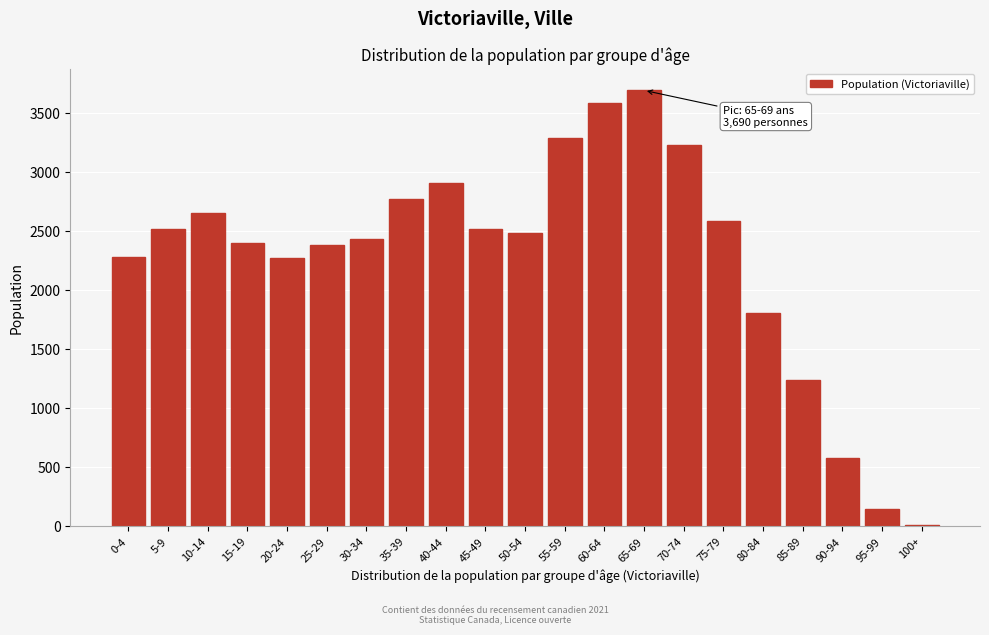

Is it true that the value at 60-64 is 1649?

False